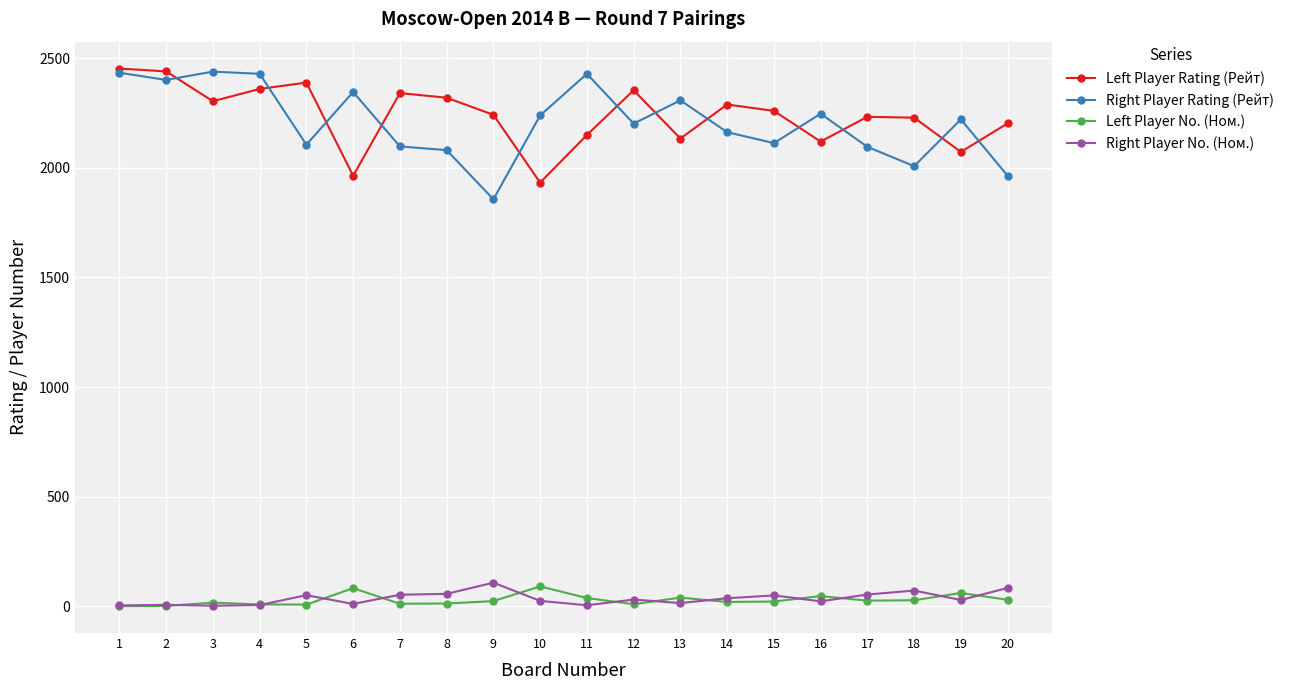

What is the difference between the Right Player Rating (Рейт) values at 15 and 13?

195